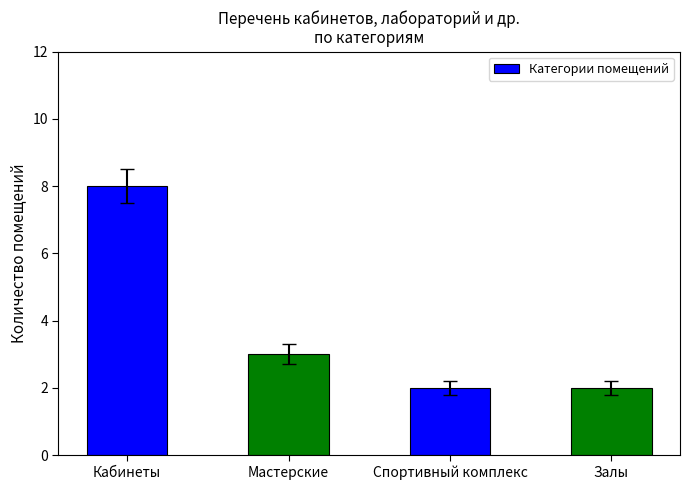

What is the label of the 3rd bar from the left?

Спортивный комплекс